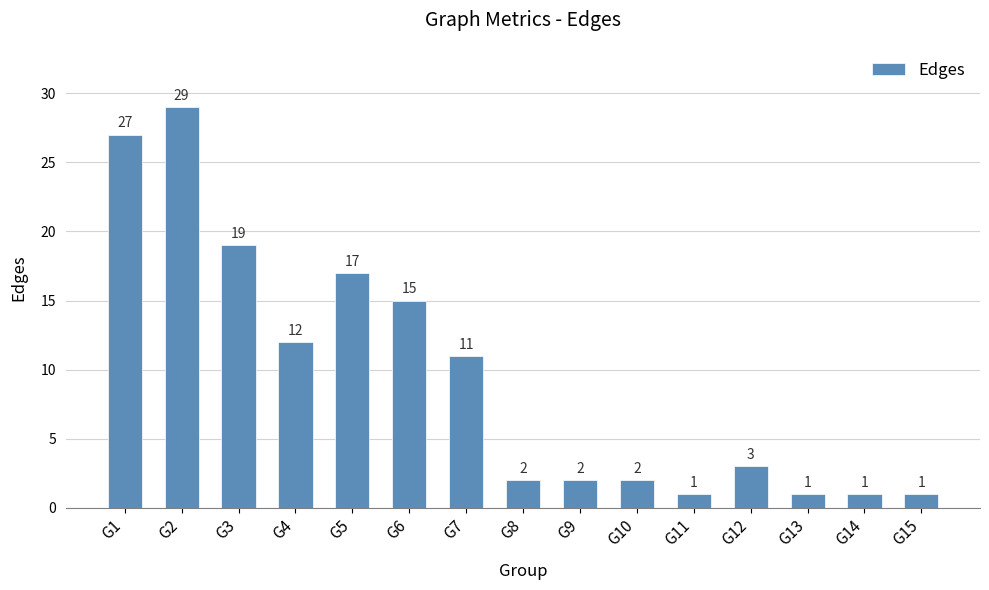

Count the number of categories in the chart.

15